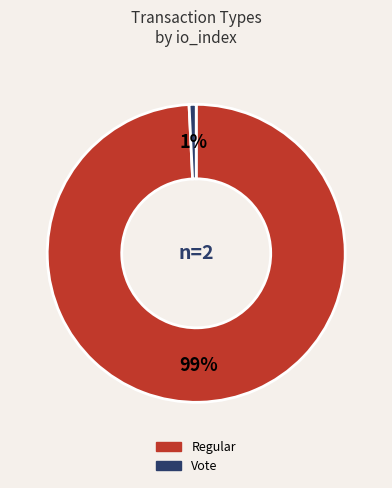

To the nearest percent, what is the average slice percentage?

50%